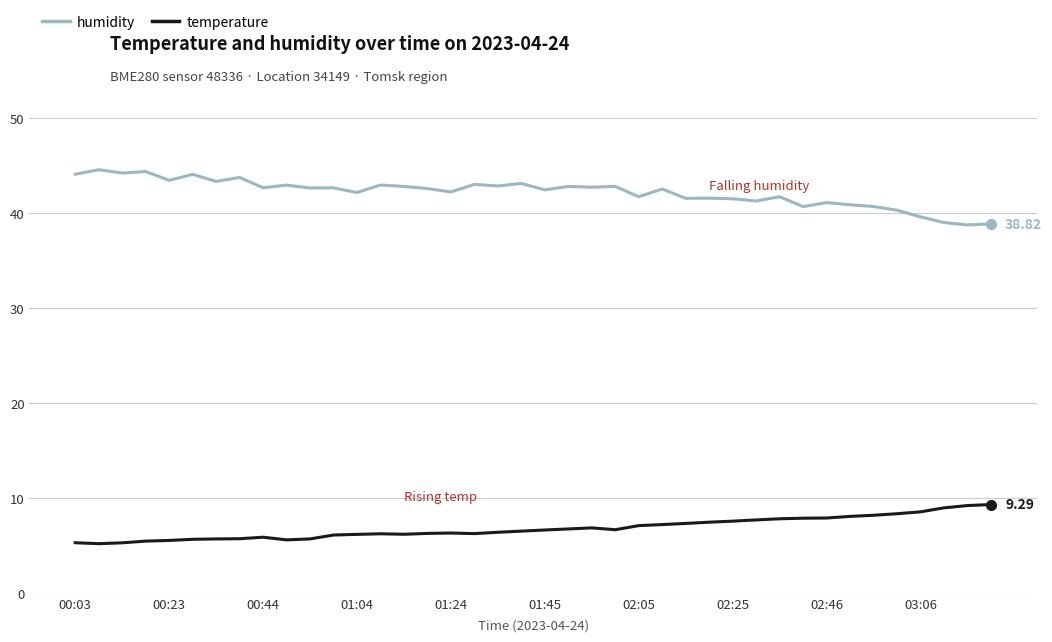

What are all the series names shown in the legend?

humidity, temperature